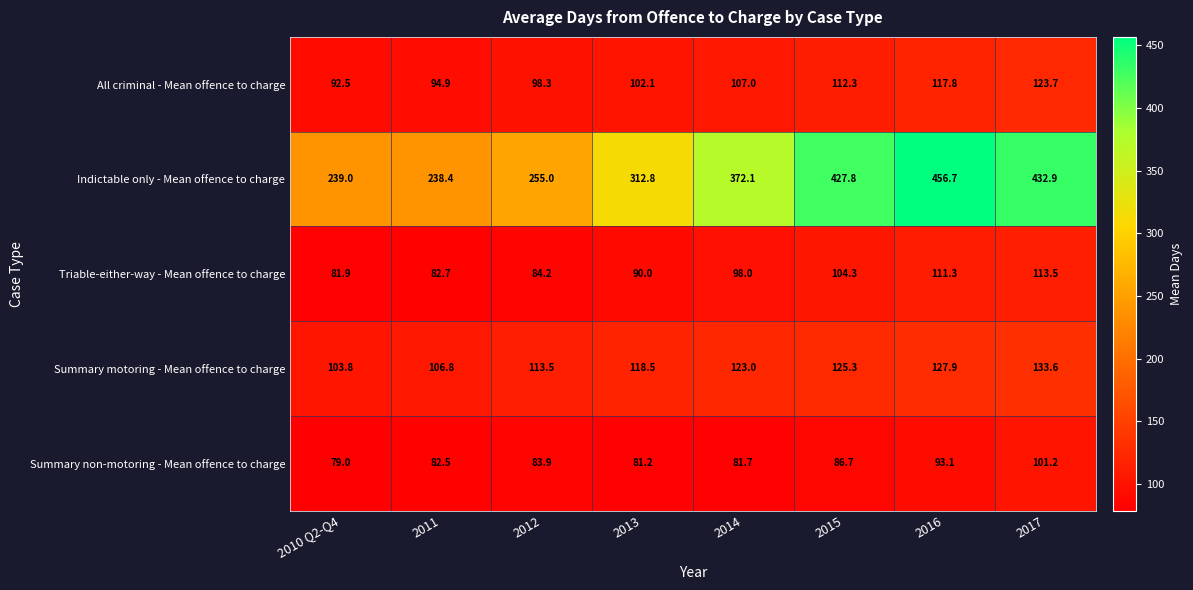

At which label does Summary non-motoring - Mean offence to charge first exceed 83?

2012